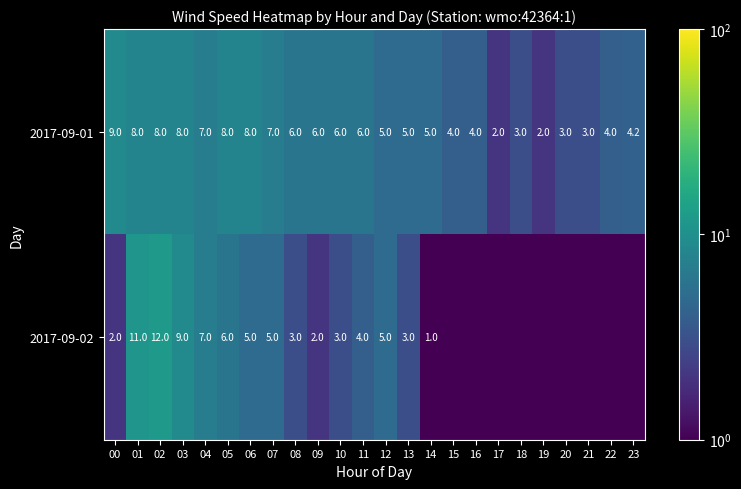

What is the maximum value shown in the chart?

12.0